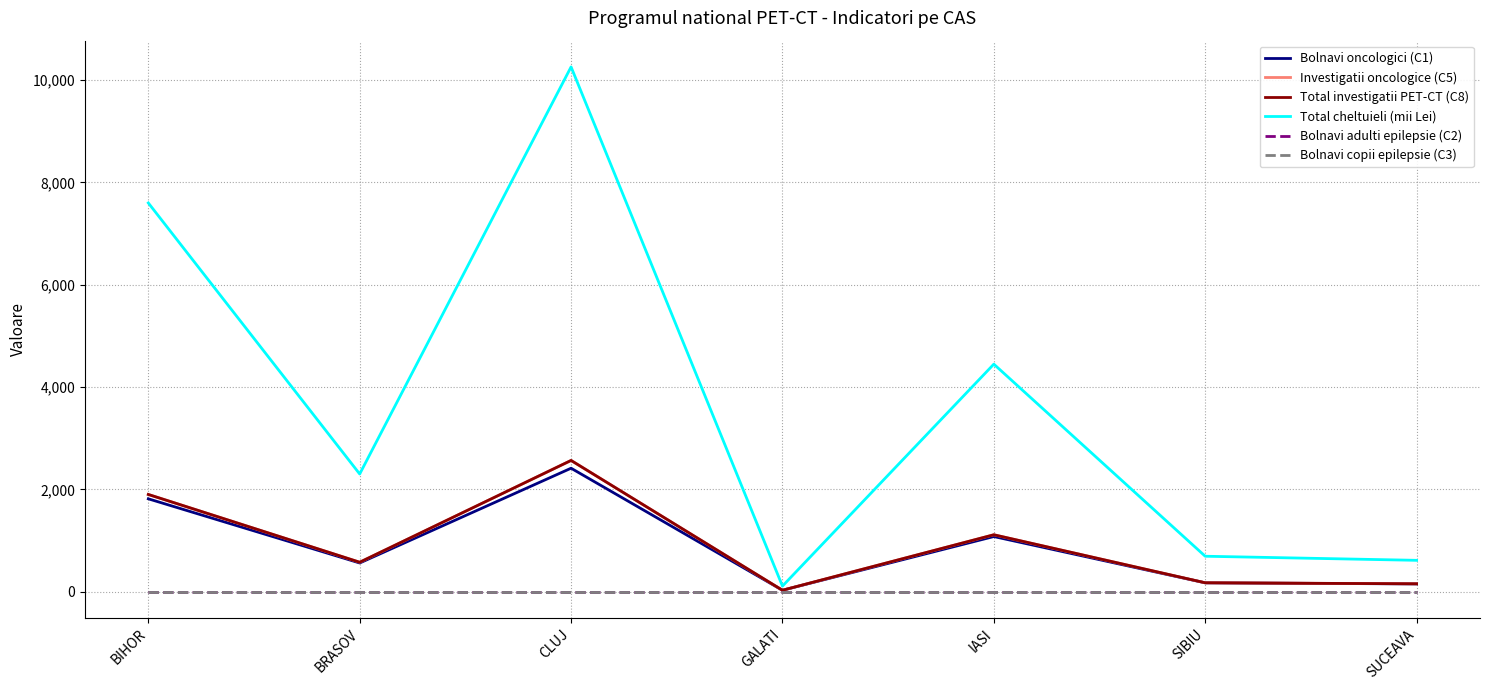

Rank the series at BRASOV from highest to lowest value.

Total cheltuieli (mii Lei), Investigatii oncologice (C5), Total investigatii PET-CT (C8), Bolnavi oncologici (C1), Bolnavi adulti epilepsie (C2), Bolnavi copii epilepsie (C3)